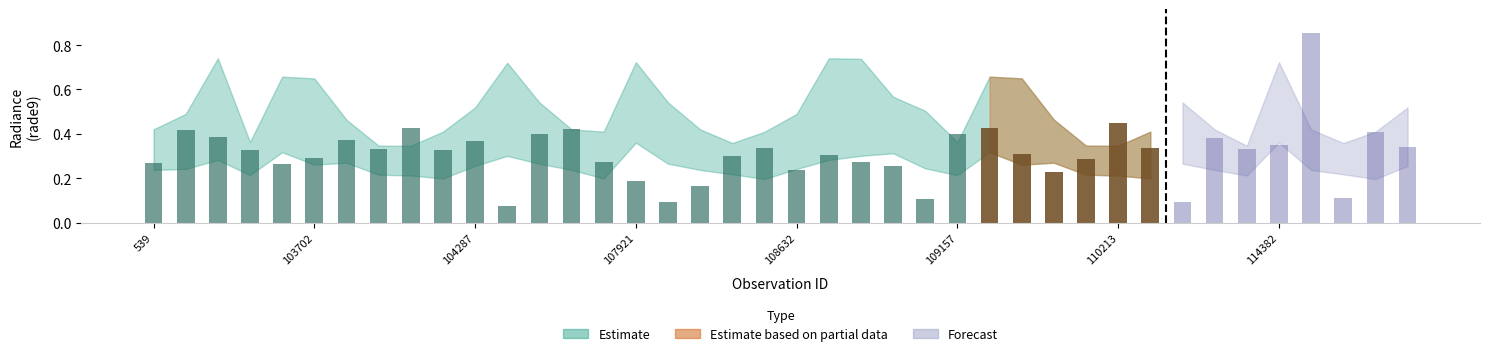

True or false: rade9_bin_mdn has a value of 0.6 at 108802.

False